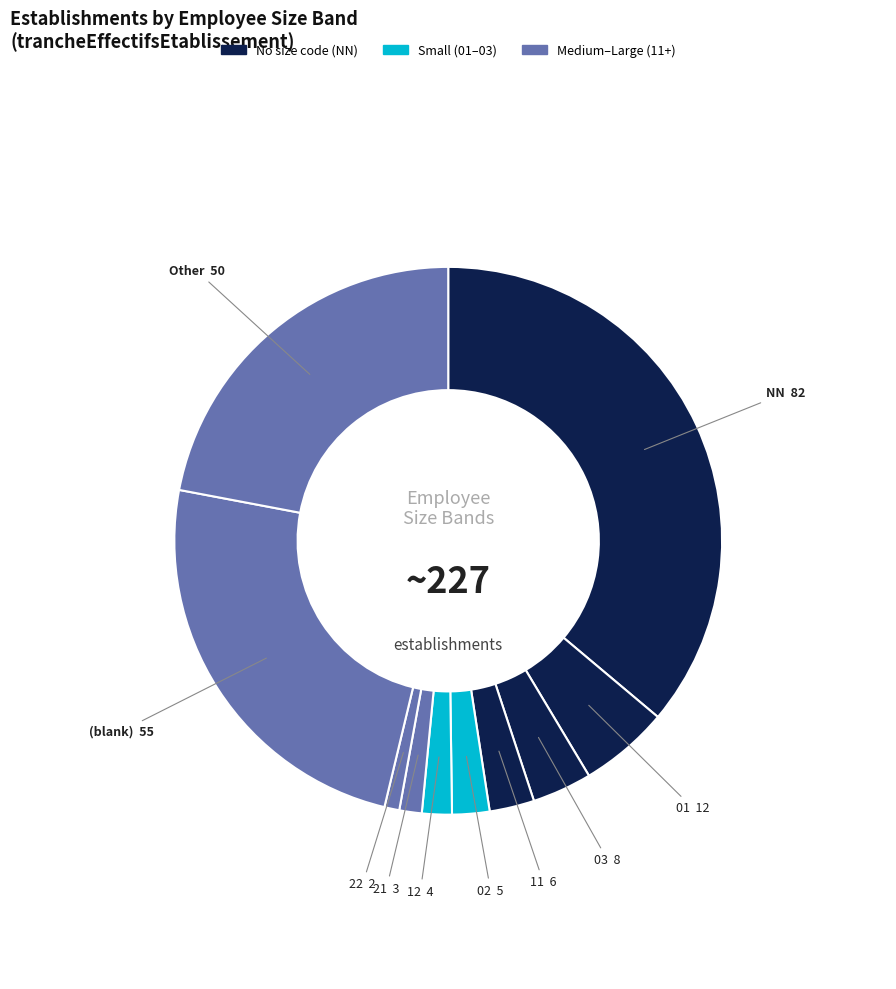

How many segments does this pie chart have?

10